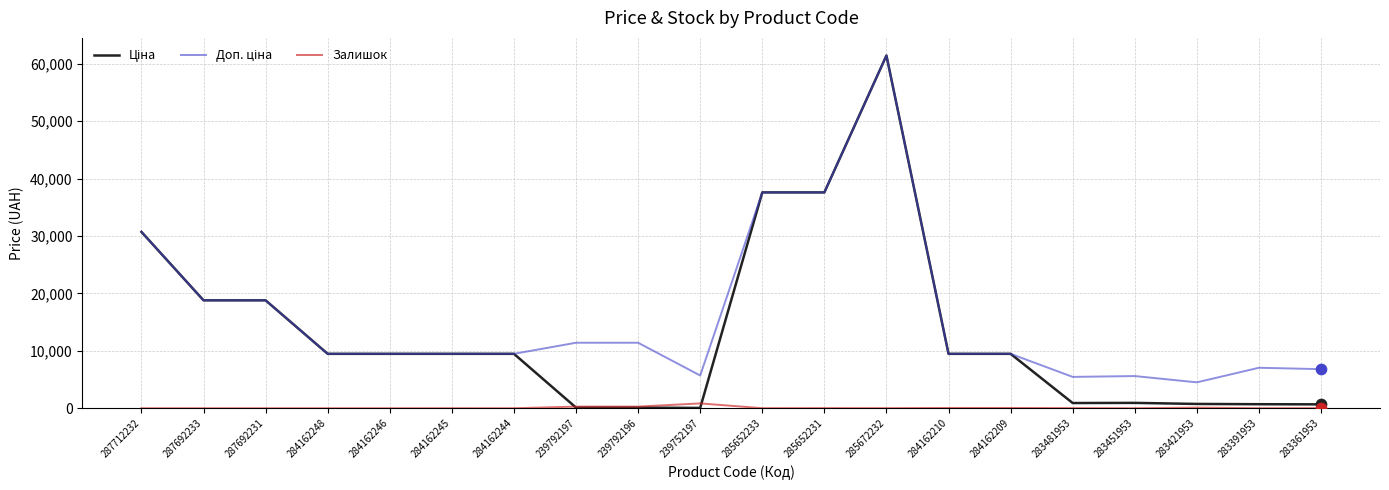

What is the total value across all series at 287712232?

61434.3